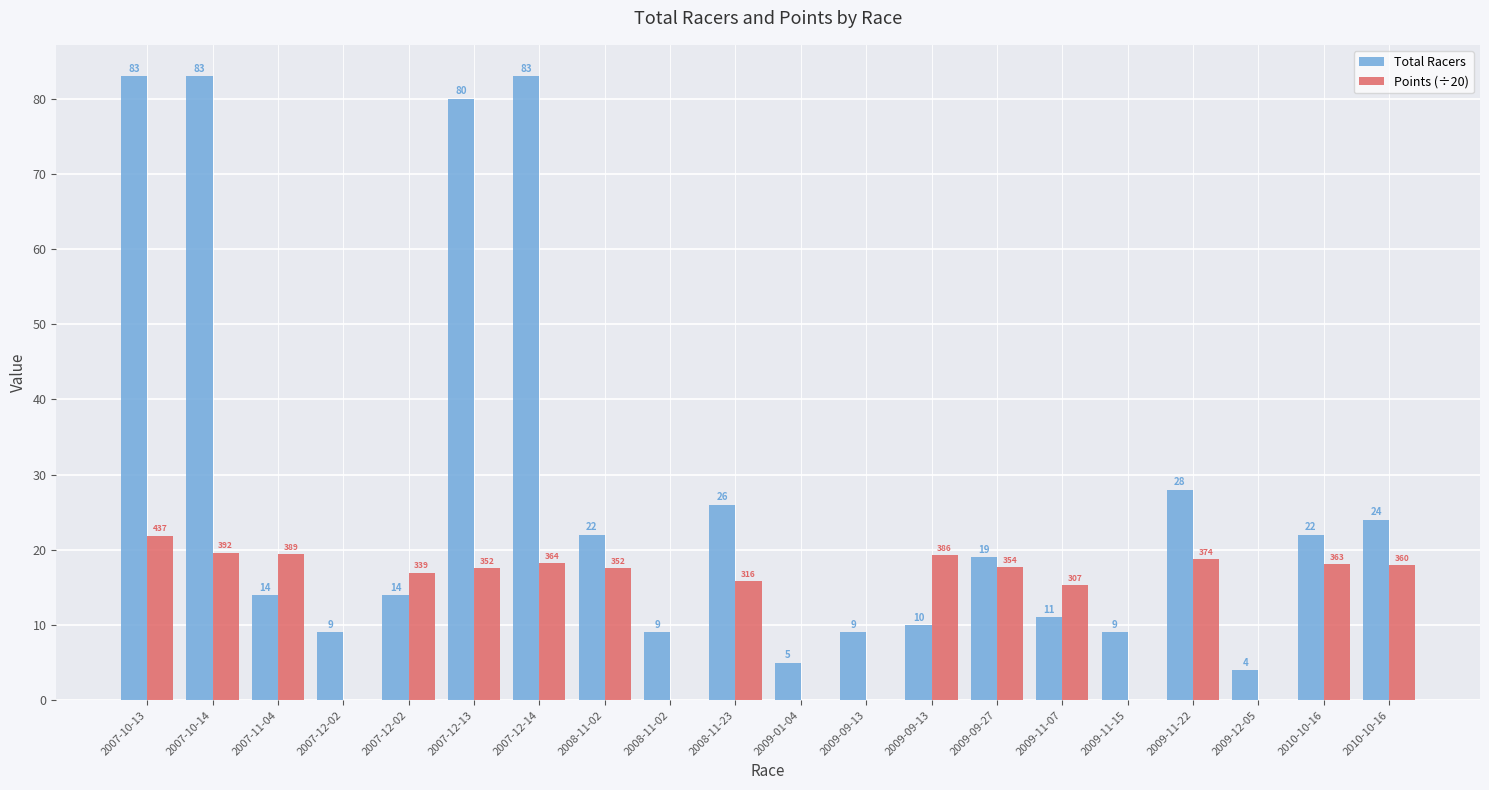

Is the value of Total Racers at 2009-11-07 greater than the value of Points (÷20) at 2009-09-13?

Yes